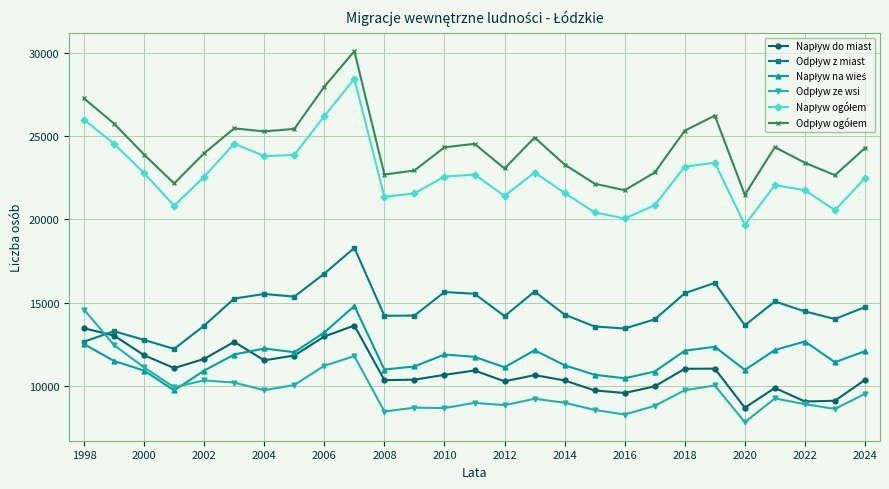

What is the smallest value displayed?

7836